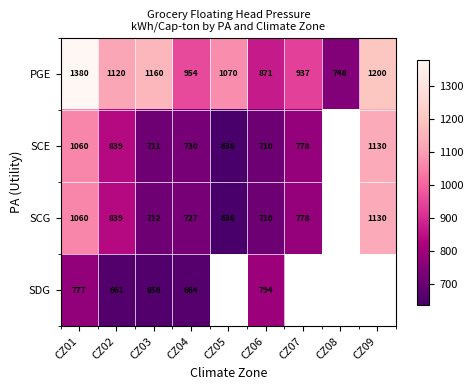

The value of SCG at CZ07 is 1372. True or false?

False